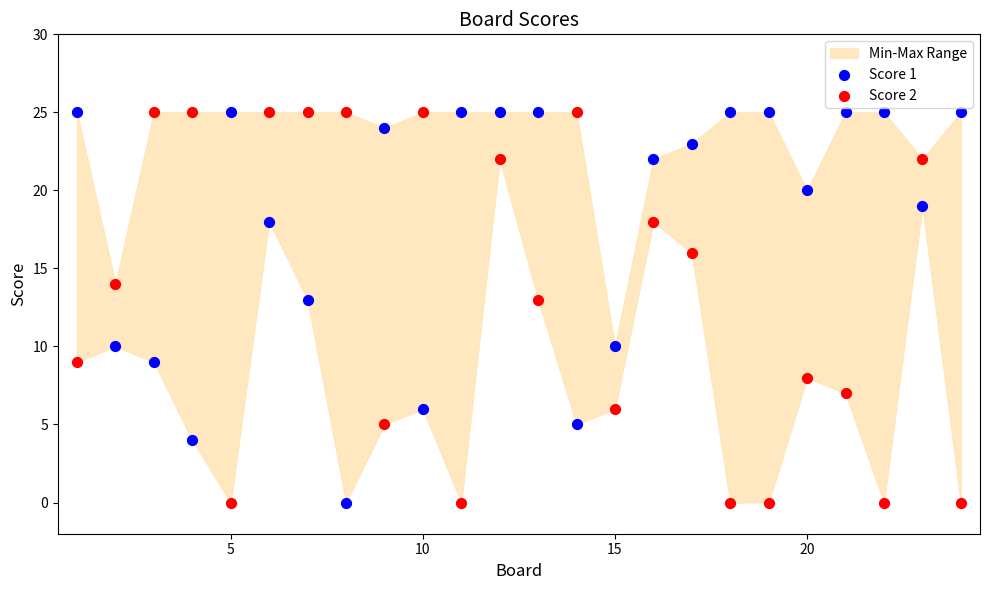

Across all data points, what is the range of X values (max minus min)?

23